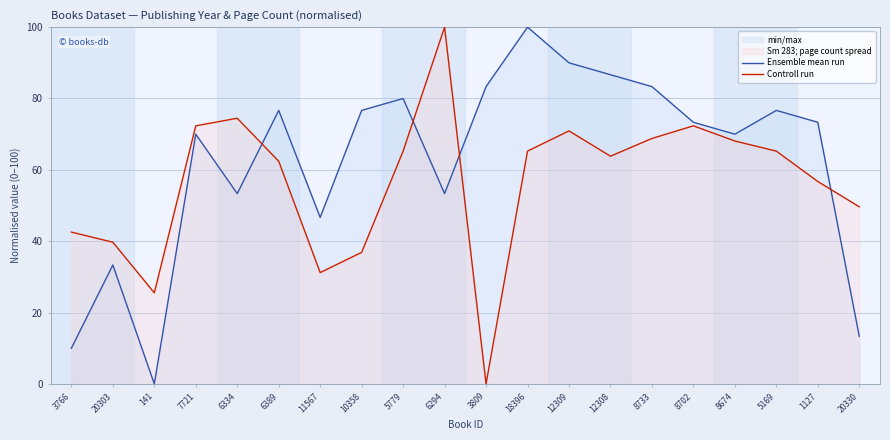

Which label corresponds to the smallest value in the chart?

141